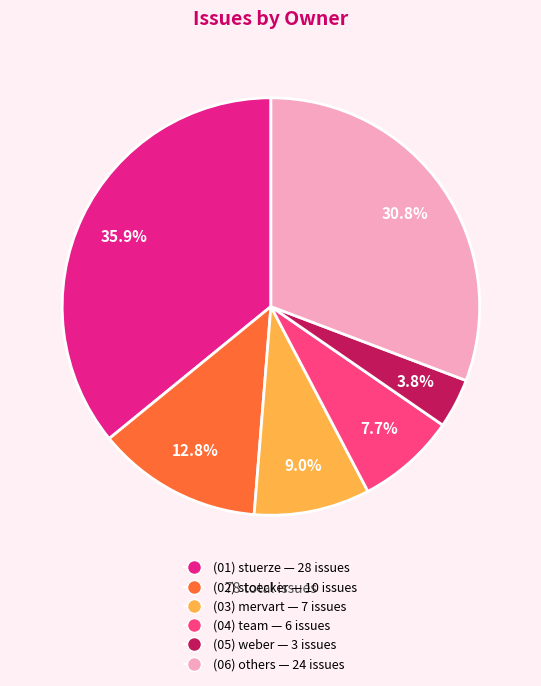

Is there any slice that represents more than half of the pie?

No